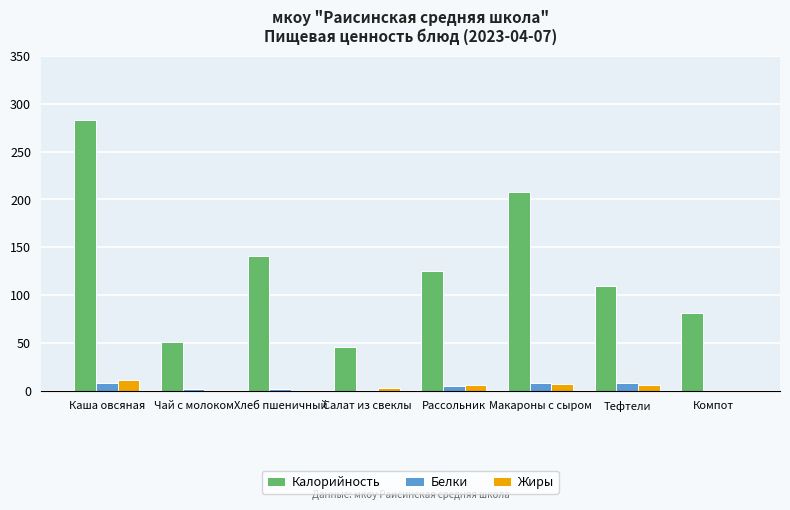

At which category is the sum across all series the highest?

Каша овсяная